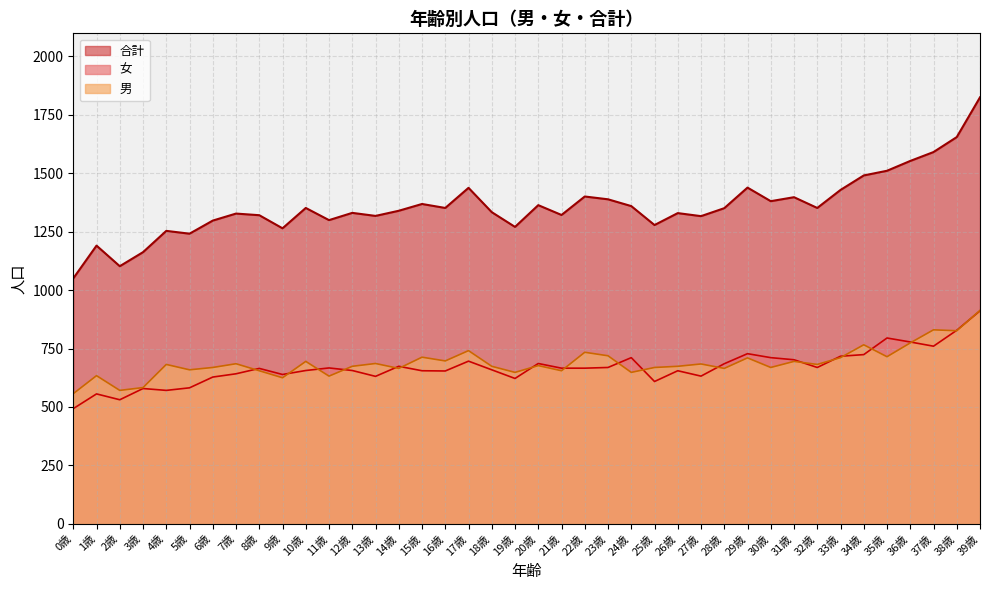

At how many categories does at least one series exceed 1695?

1